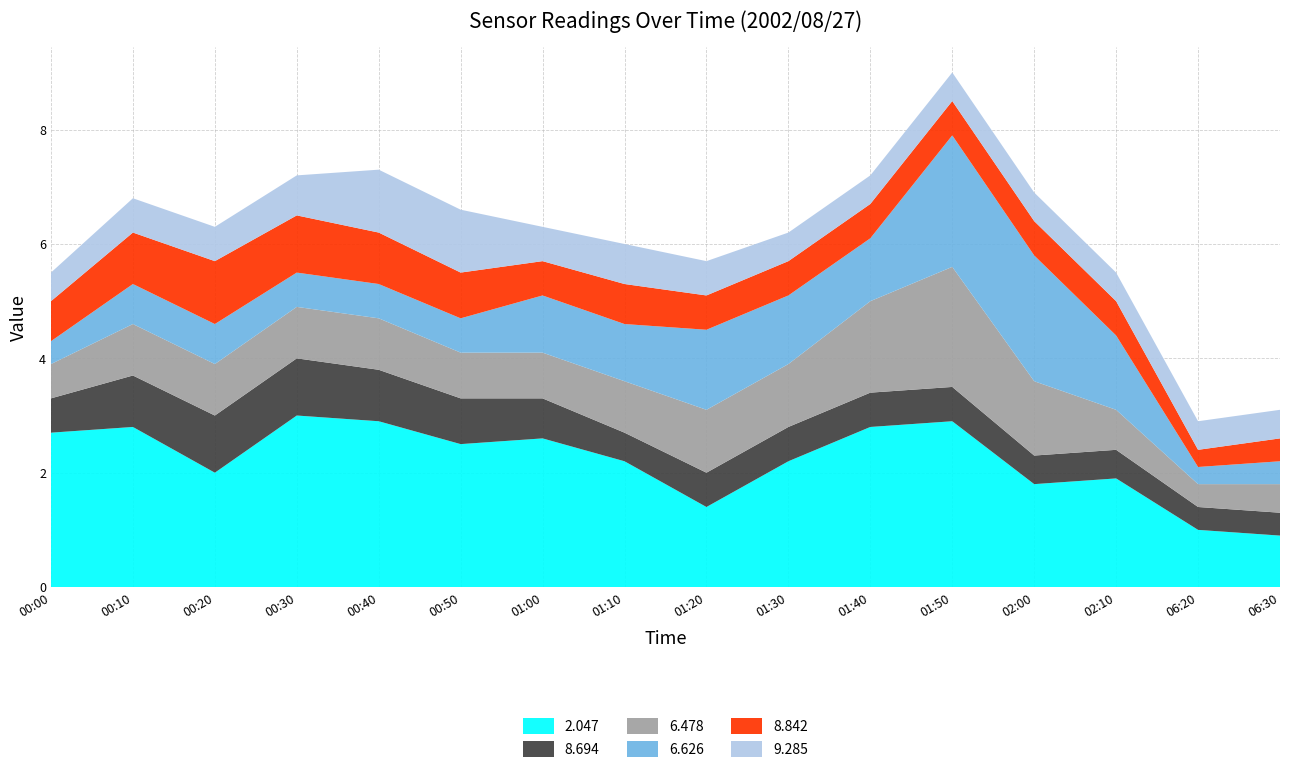

Reading left to right, extract all data points from this chart.

2.047: 2.7	2.8	2.0	3.0	2.9	2.5	2.6	2.2	1.4	2.2	2.8	2.9	1.8	1.9	1.0	0.9
8.694: 0.6	0.9	1.0	1.0	0.9	0.8	0.7	0.5	0.6	0.6	0.6	0.6	0.5	0.5	0.4	0.4
6.478: 0.6	0.9	0.9	0.9	0.9	0.8	0.8	0.9	1.1	1.1	1.6	2.1	1.3	0.7	0.4	0.5
6.626: 0.4	0.7	0.7	0.6	0.6	0.6	1.0	1.0	1.4	1.2	1.1	2.3	2.2	1.3	0.3	0.4
8.842: 0.7	0.9	1.1	1.0	0.9	0.8	0.6	0.7	0.6	0.6	0.6	0.6	0.6	0.6	0.3	0.4
9.285: 0.5	0.6	0.6	0.7	1.1	1.1	0.6	0.7	0.6	0.5	0.5	0.5	0.5	0.5	0.5	0.5